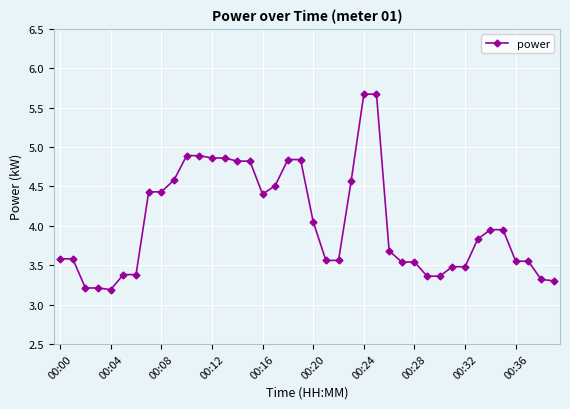

What is the sum of all values?

161.7